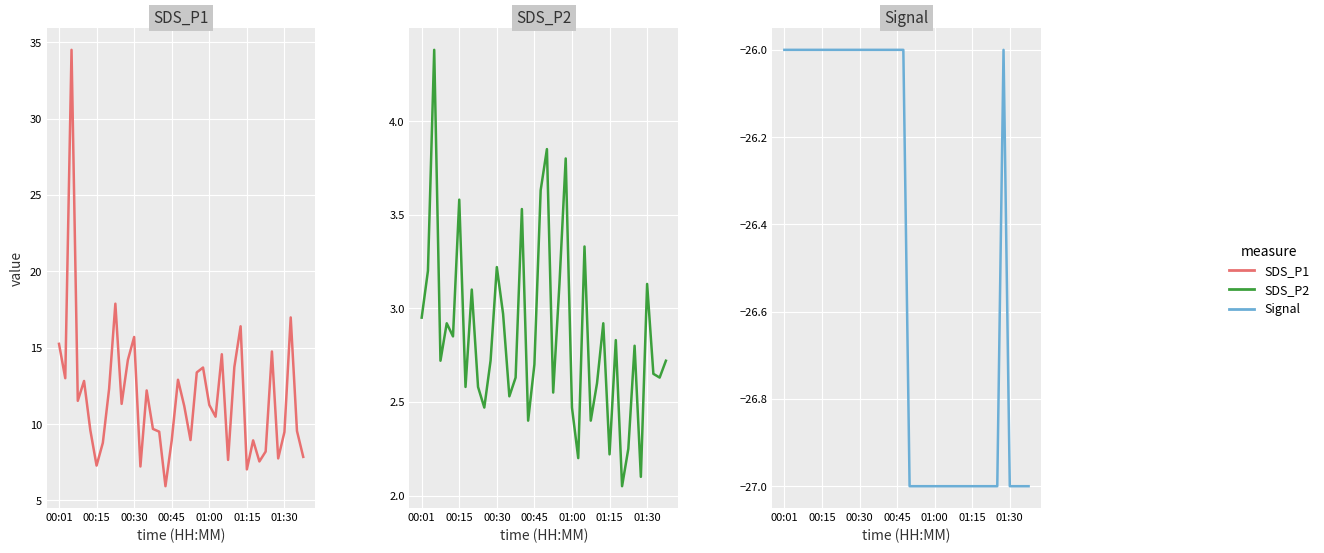

True or false: Signal has a value of -26.0 at 7.

True